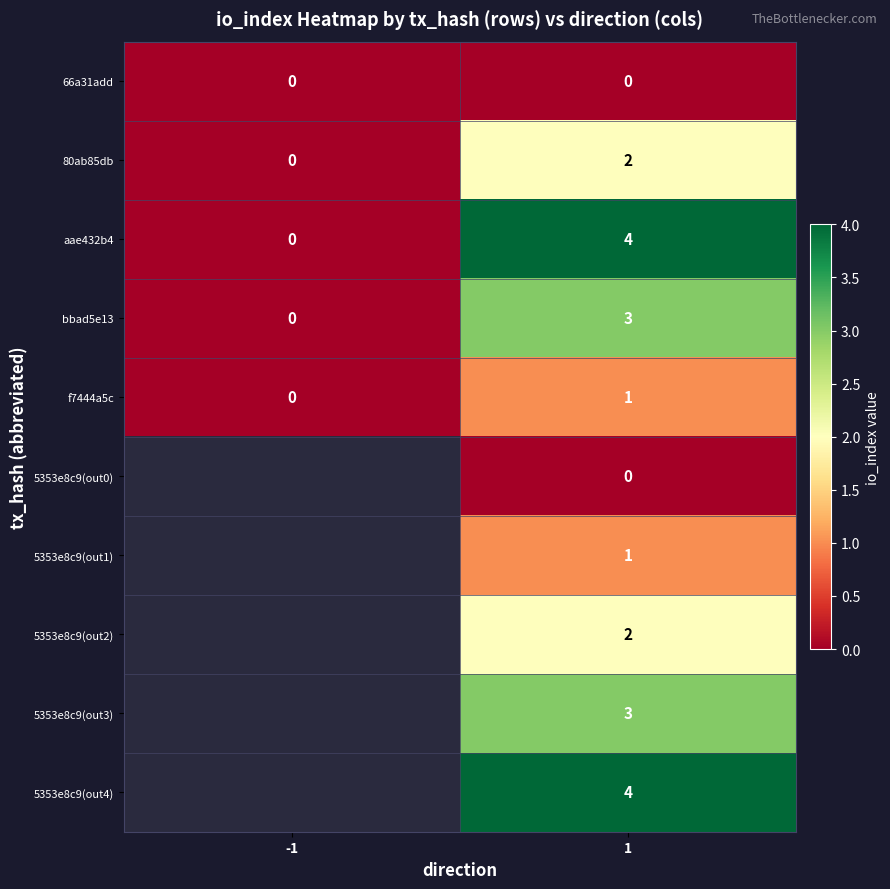

At how many categories does at least one series exceed 2?

1